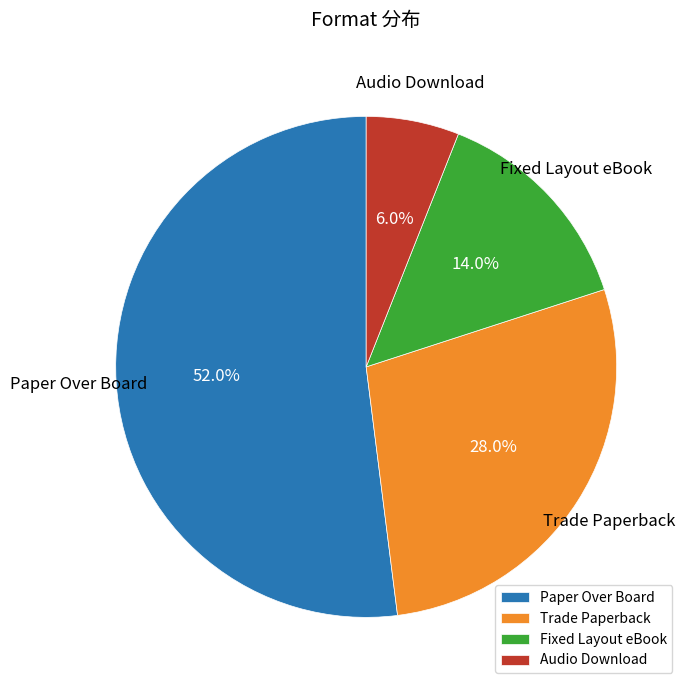

To the nearest percent, what is the combined percentage of Fixed Layout eBook and Trade Paperback?

42%